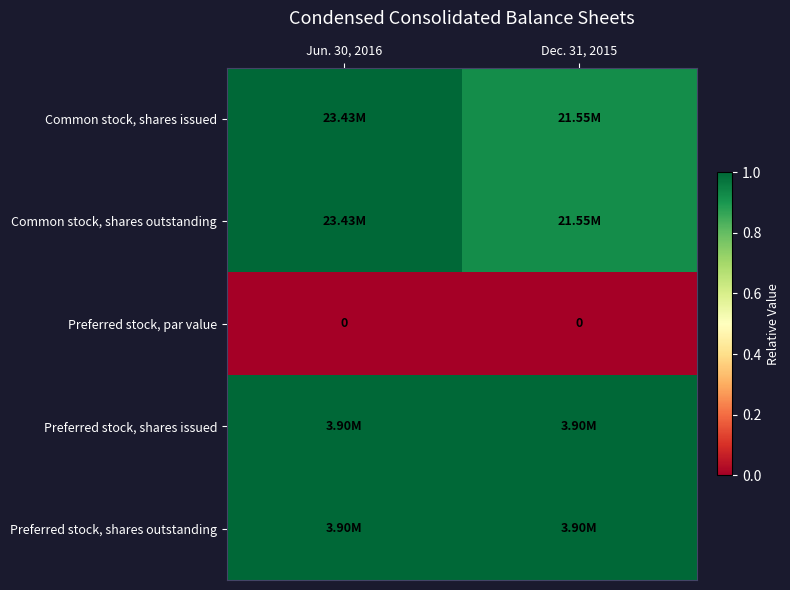

Which category has the highest value in the Common stock, shares outstanding series?

Jun. 30, 2016